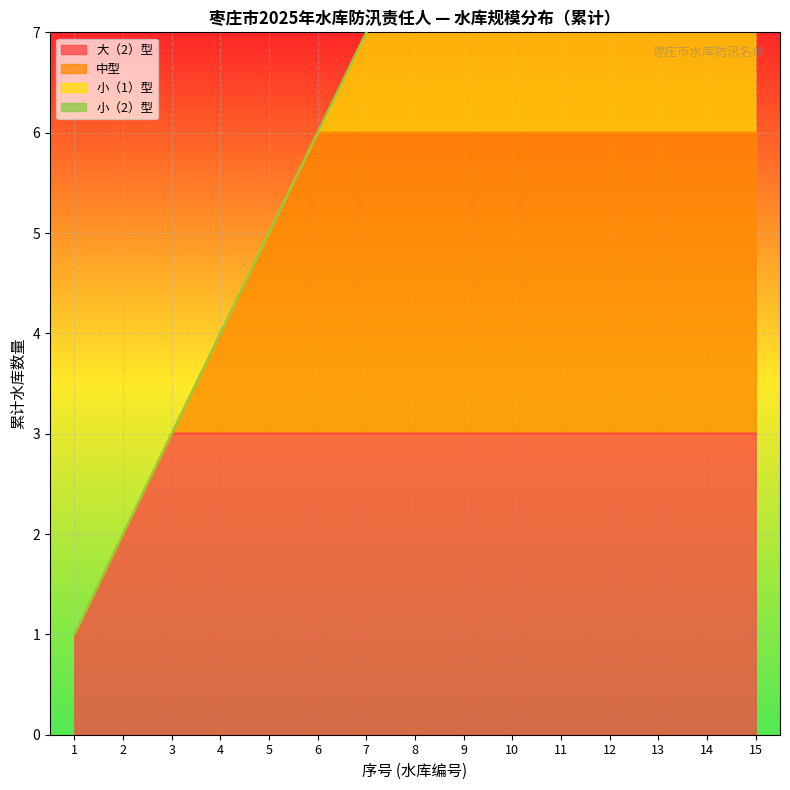

The value of 大（2）型 at 10 is 5. True or false?

False